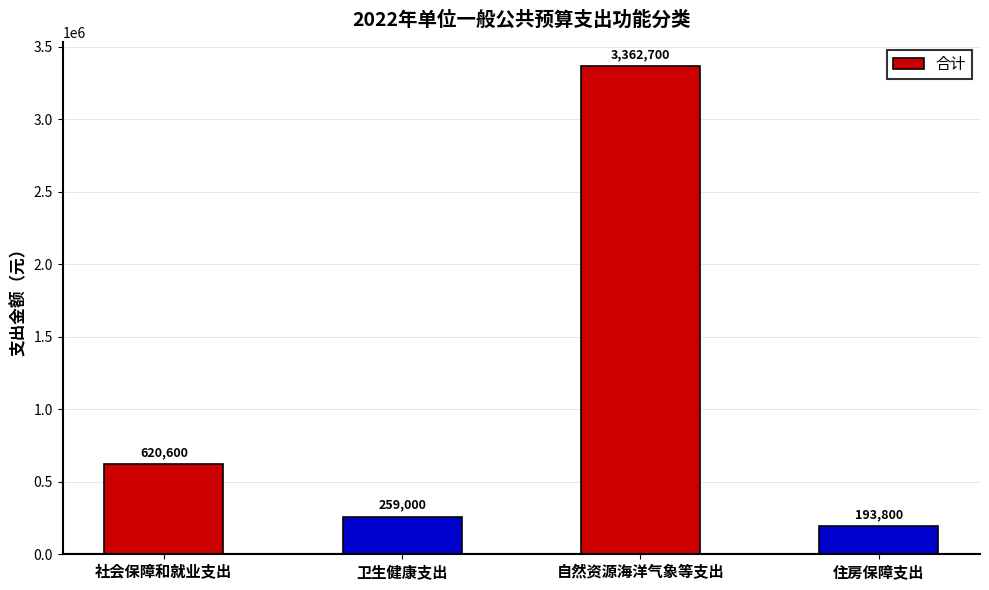

The chart shows a value of 193800 at 住房保障支出. True or false?

True